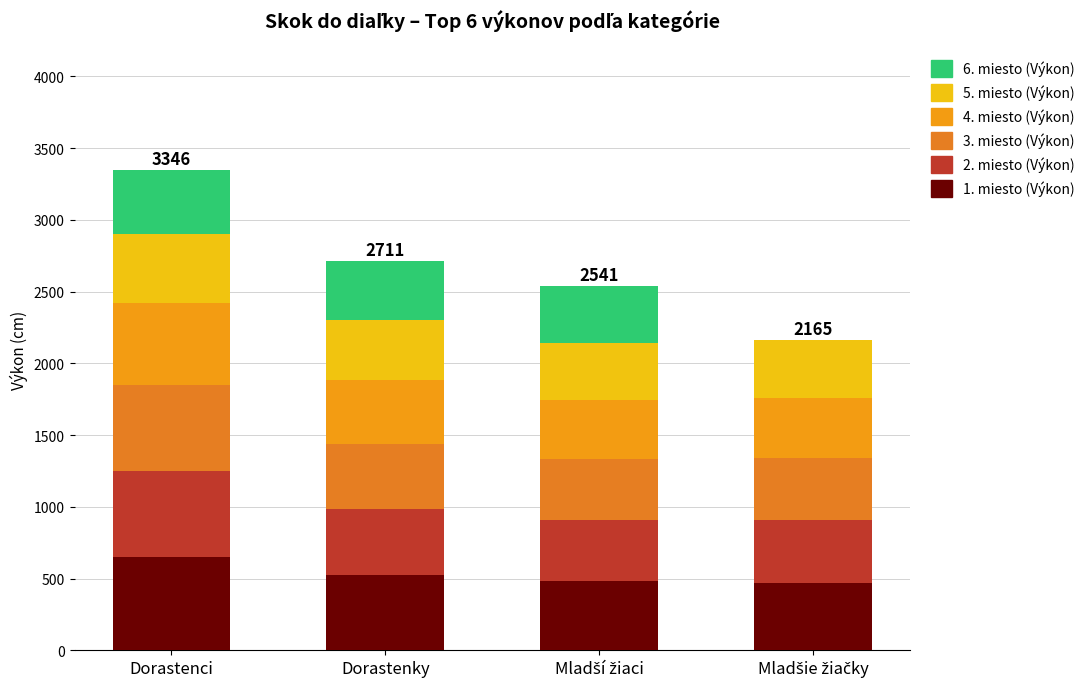

Where does the 2. miesto (Výkon) series first go above 462?

Dorastenci